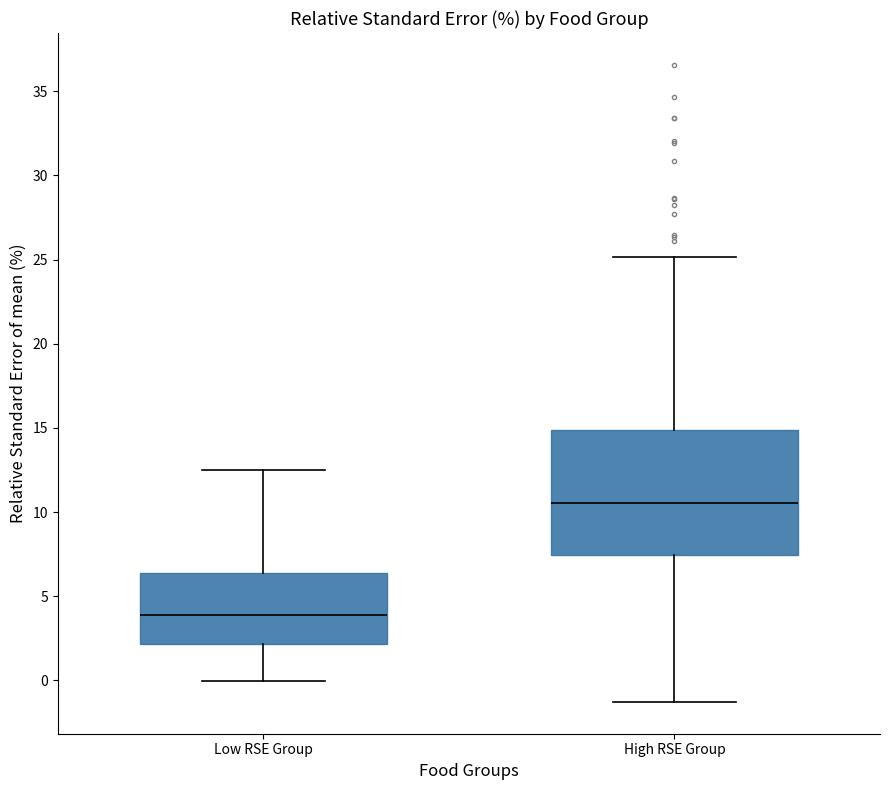

Where is the upper edge of the box for High RSE Group on the y-axis? The values are not printed on the chart, so give them approximately, as read against the axis.

15.0